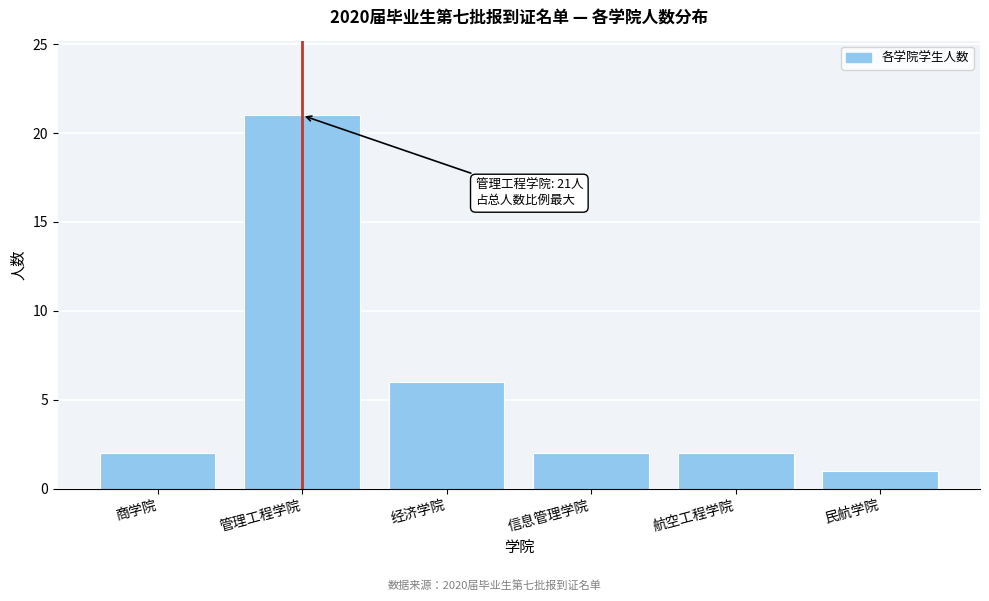

Reading right to left, extract all data points from this chart.

1	2	2	6	21	2